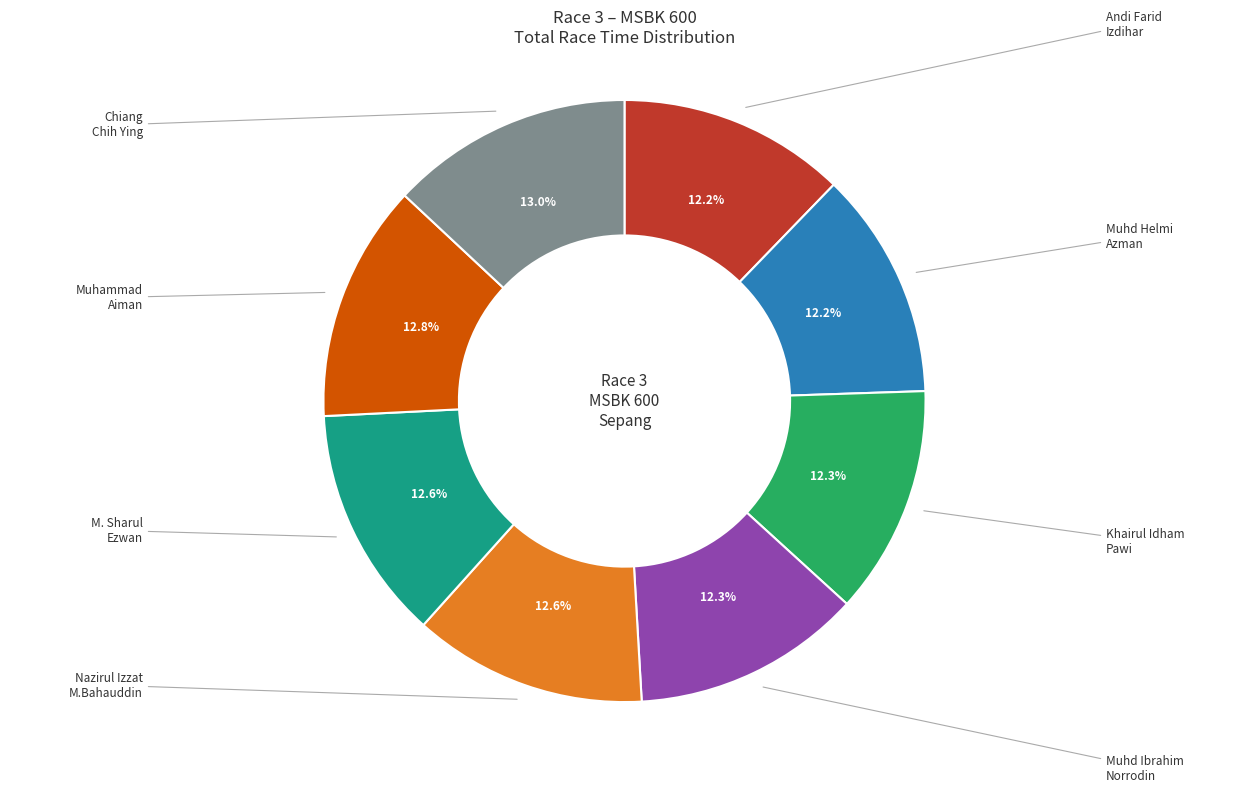

Is there any slice that represents more than half of the pie?

No